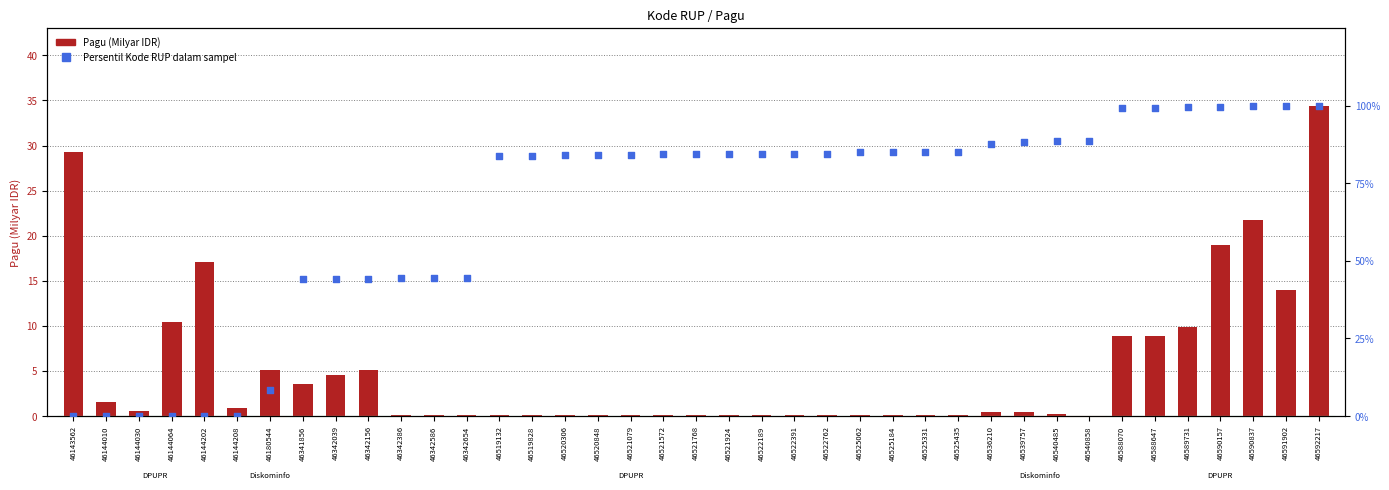

What is the total value across all series at 46144208?

1.0